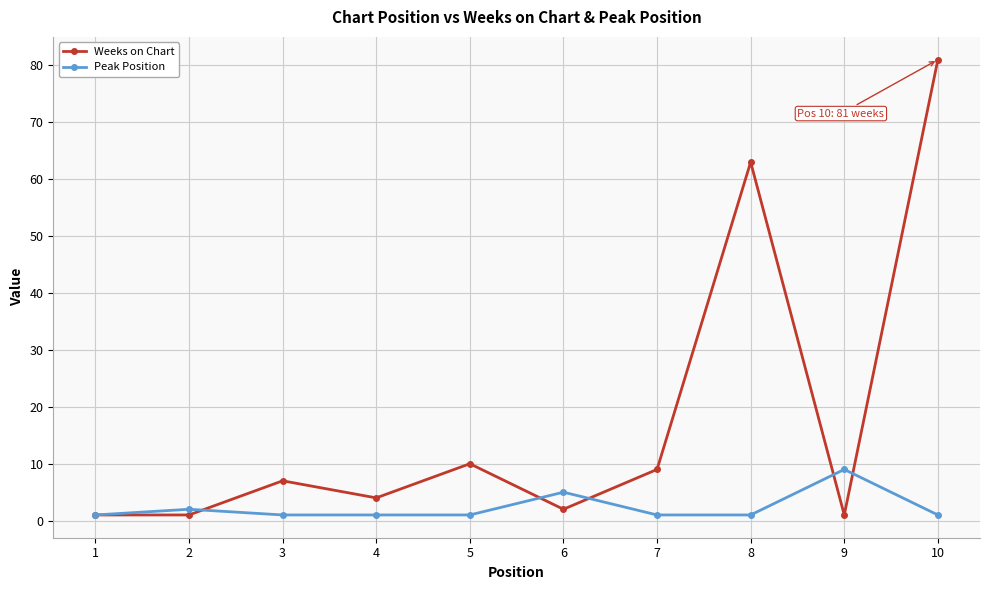

Which series has the largest total across all categories?

Weeks on Chart